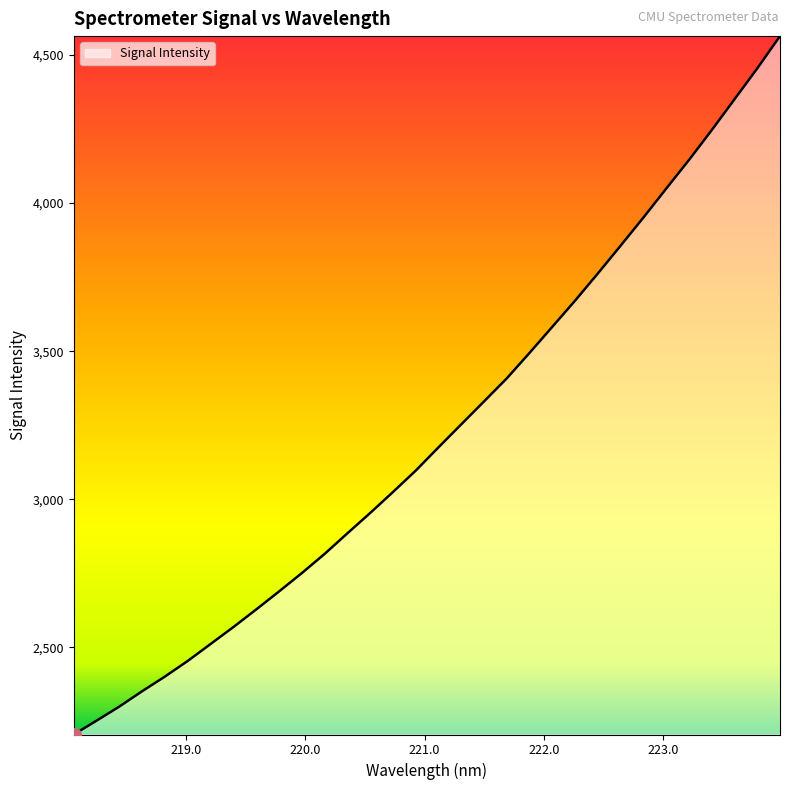

What is the greatest value displayed?

4564.2